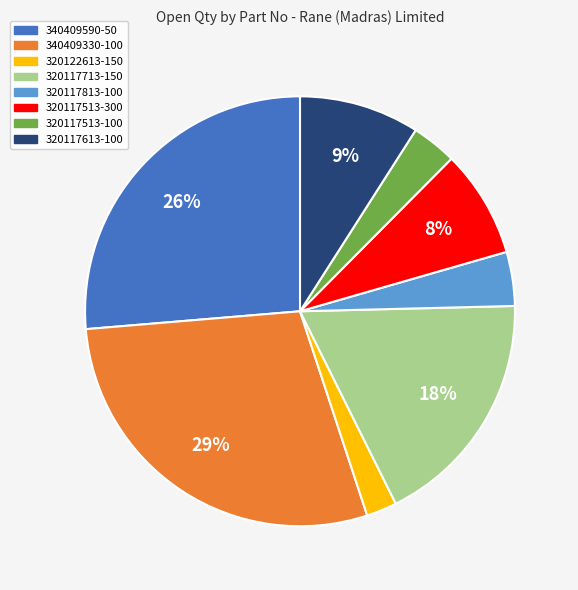

To the nearest percent, what portion does 320117513-300 represent?

8%